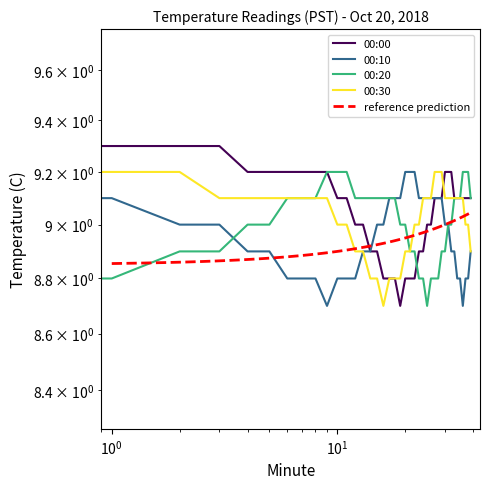

Does the chart have visible grid lines?

No